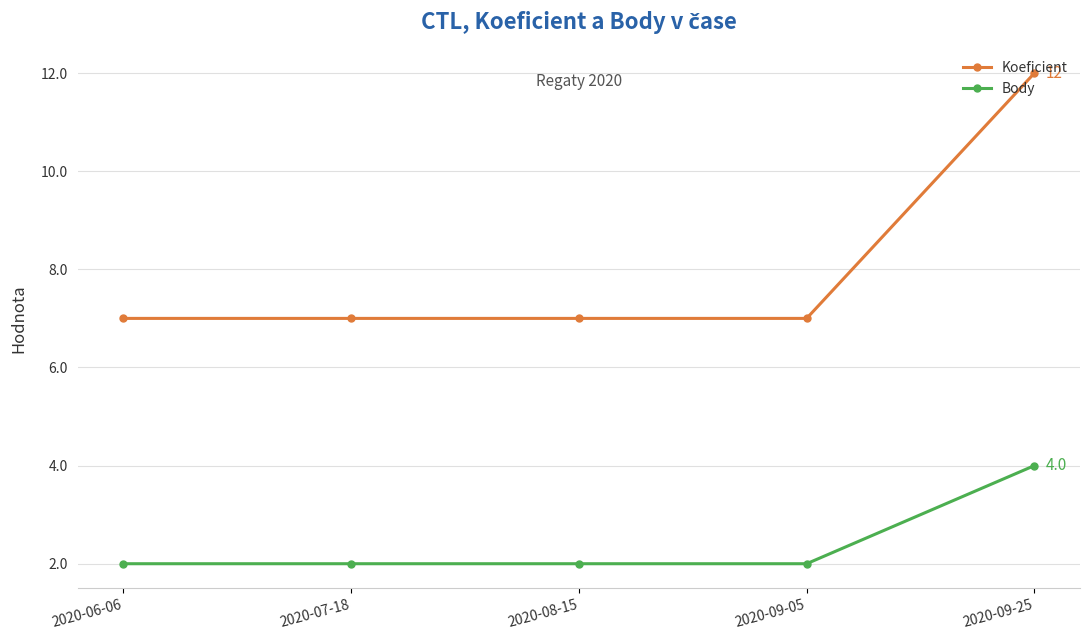

True or false: Body has a value of 2 at 2020-09-05.

True